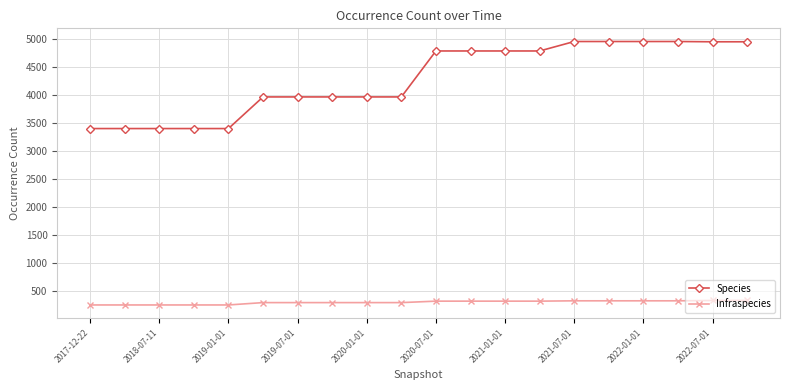

Is this an area chart (filled region under the line)?

No